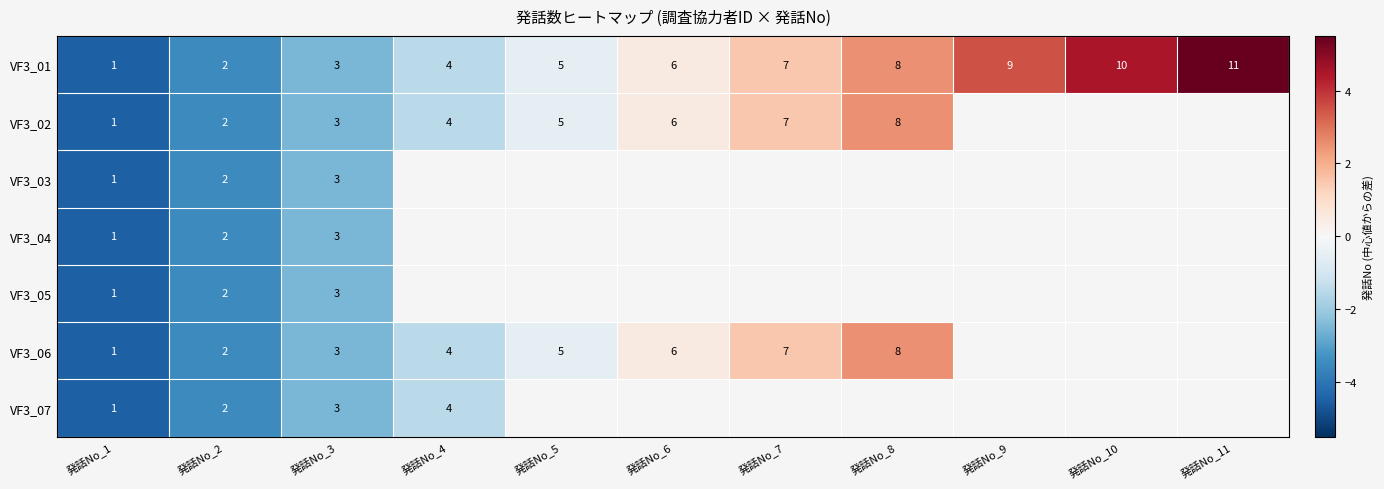

What is the minimum value for VF3_01?

1.0